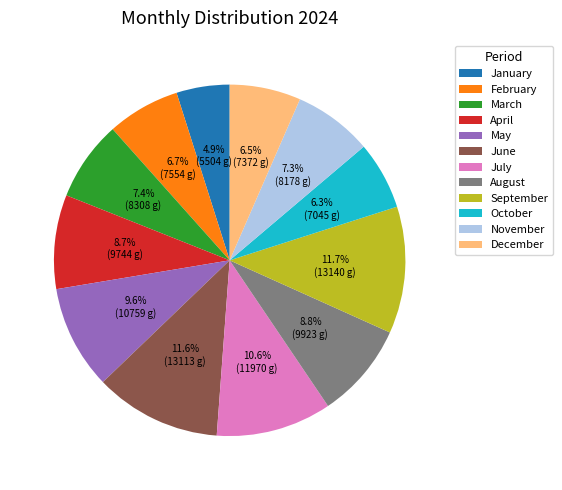

How many slices are in this pie chart?

12